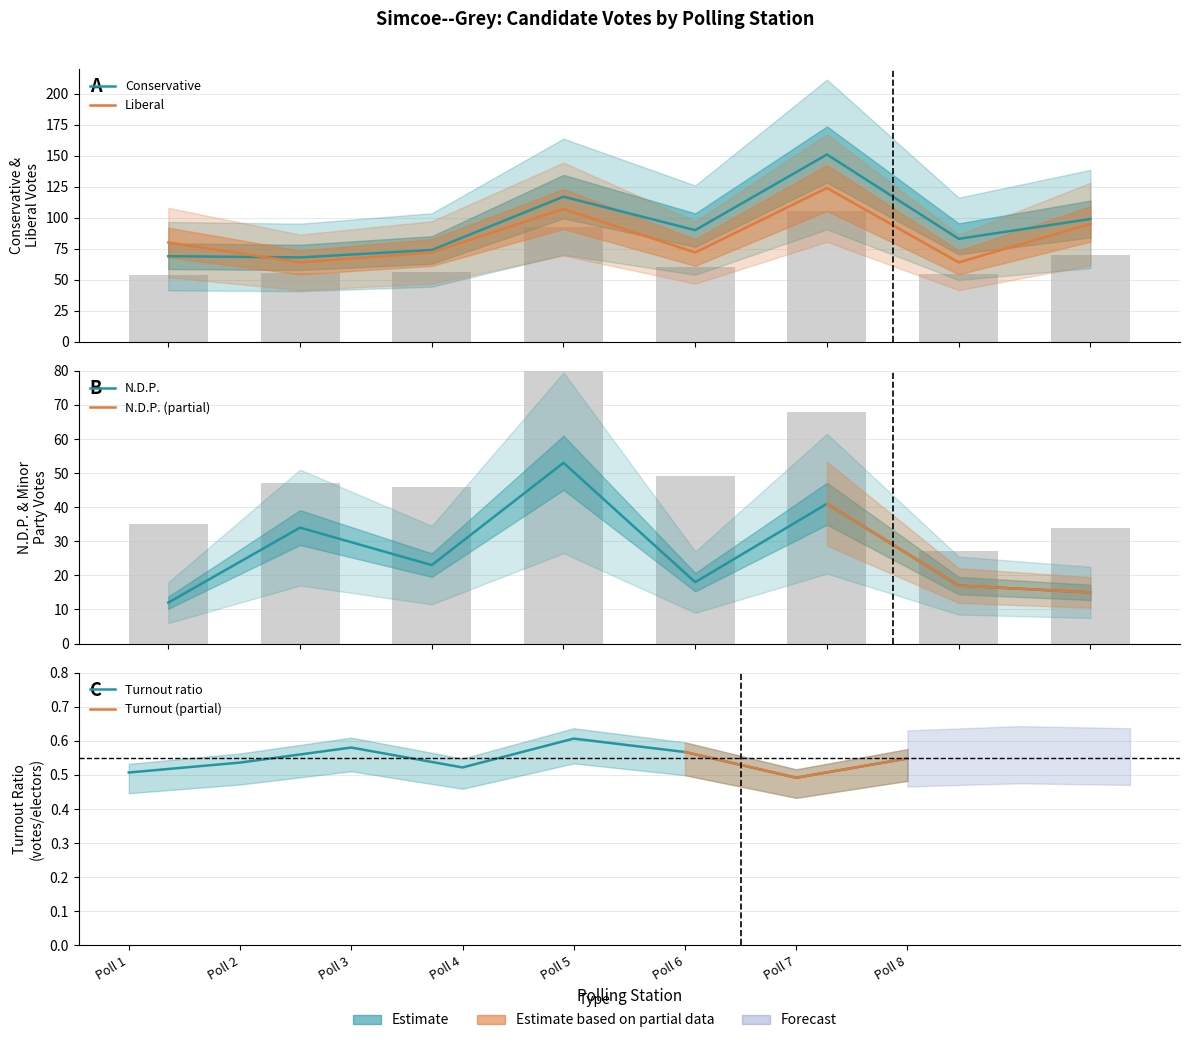

At which category does the chart reach its minimum across all series?

Poll 1